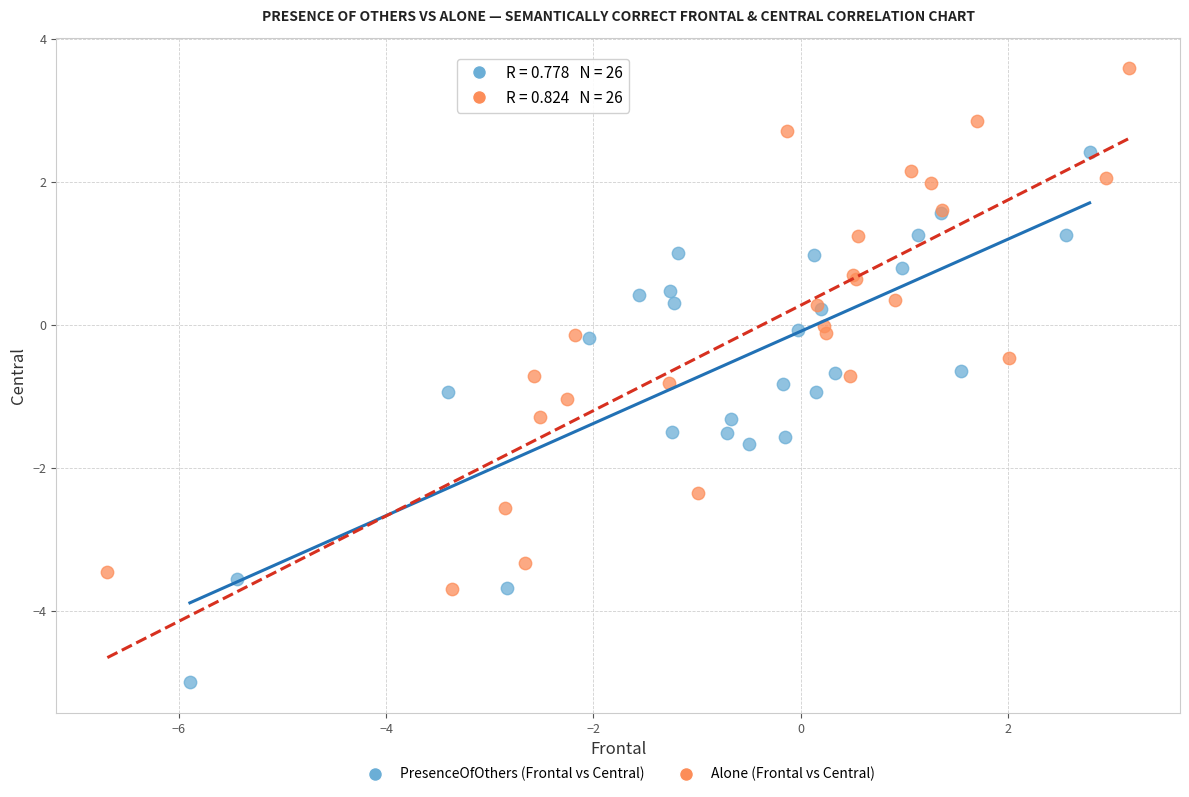

Which series contains the lowest Y value?

PresenceOfOthers (Frontal vs Central)